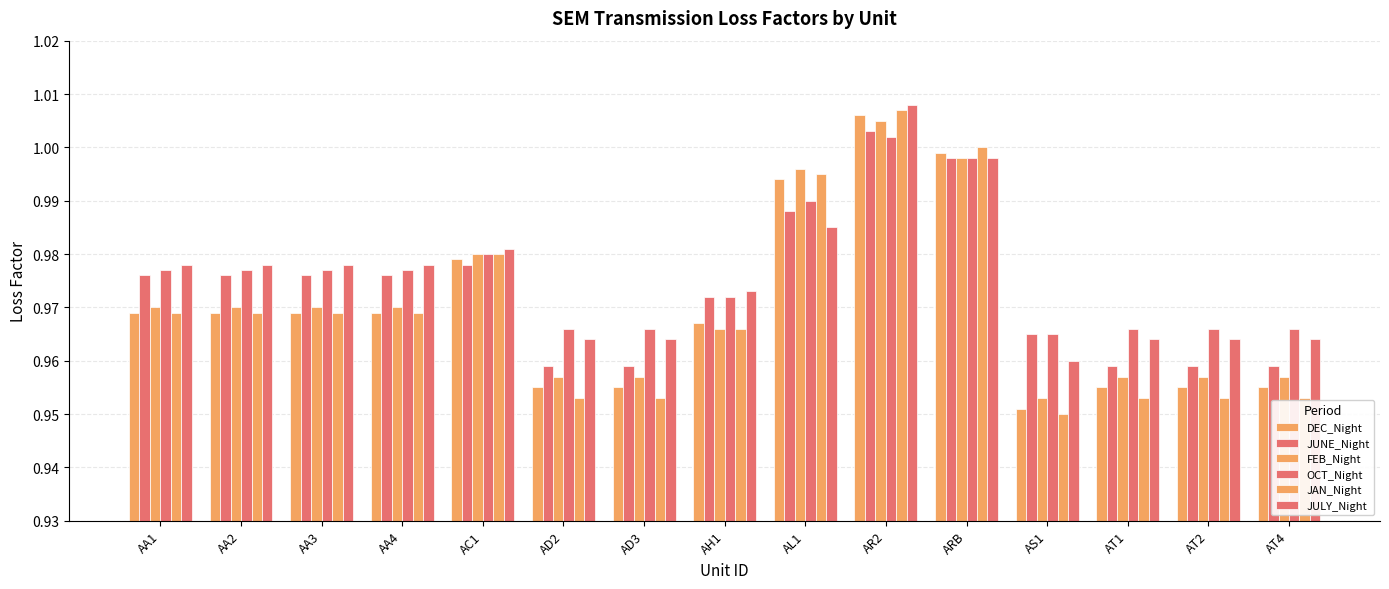

Where is DEC_Night nearest to the value 0?

AS1